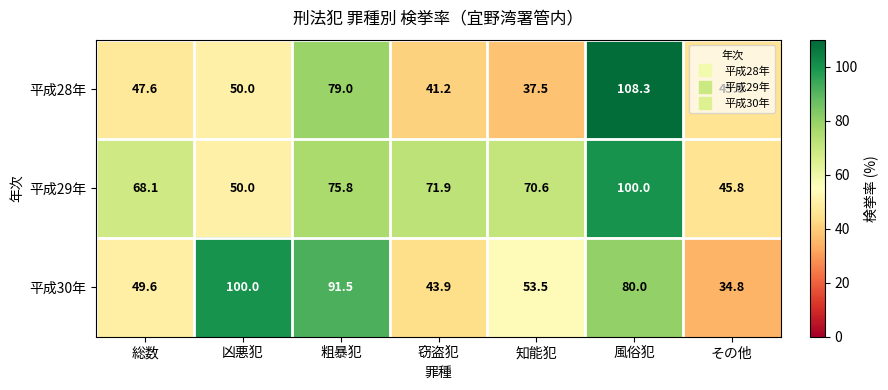

Read the 平成28年 value at 知能犯.

37.5